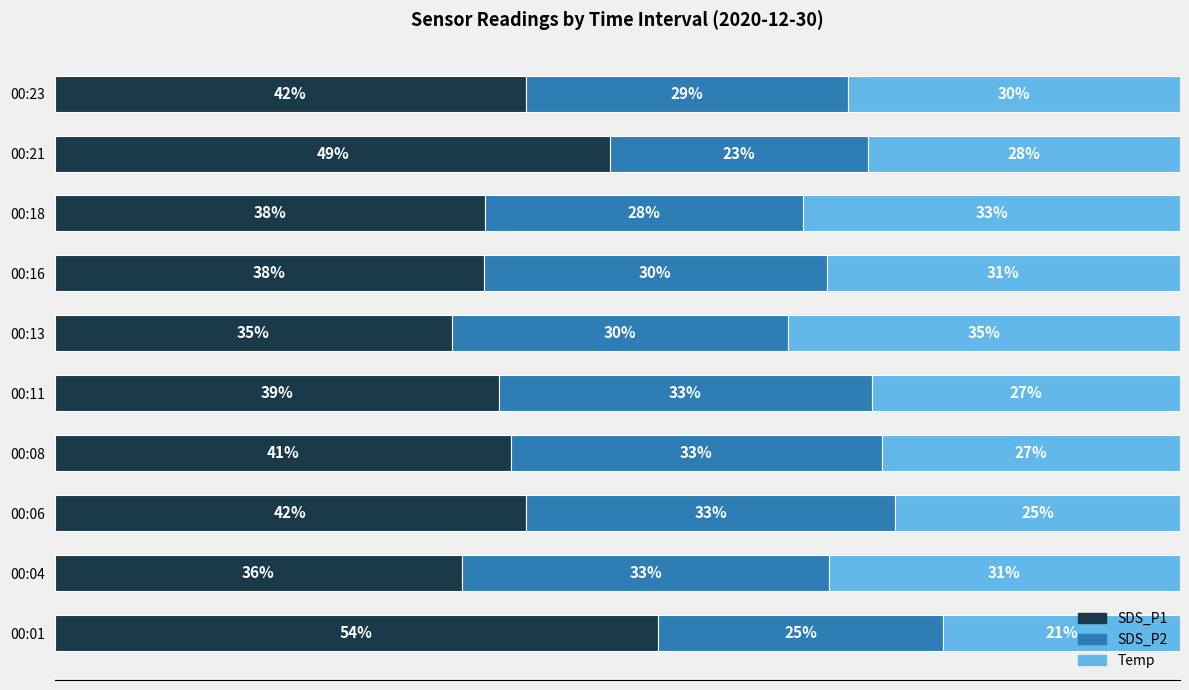

What position from the left is 9?

10